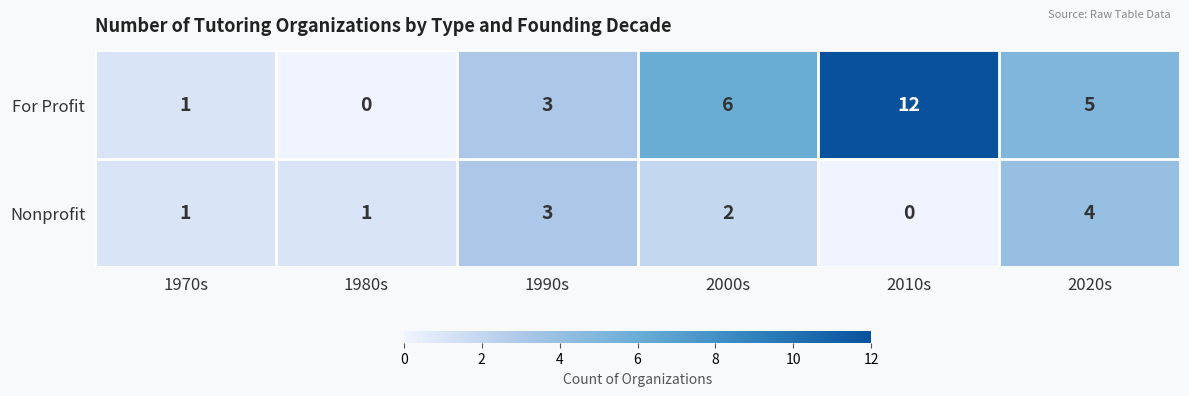

Rank the categories by For Profit value from highest to lowest.

2010s, 2000s, 2020s, 1990s, 1970s, 1980s